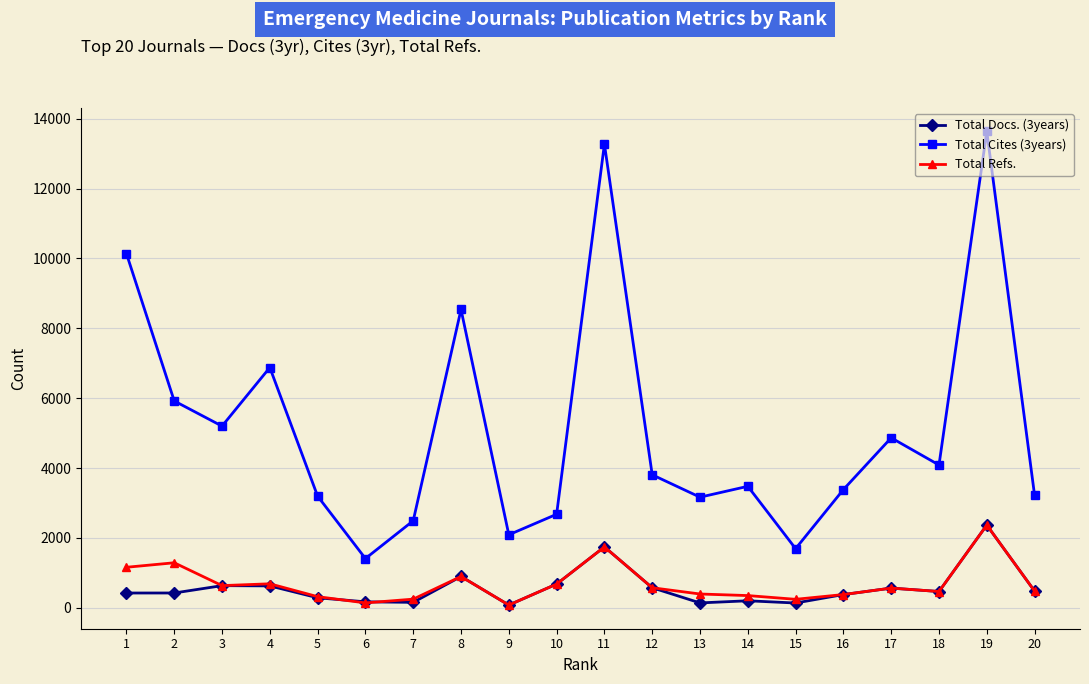

True or false: Total Refs. and Total Cites (3years) intersect in this chart.

False